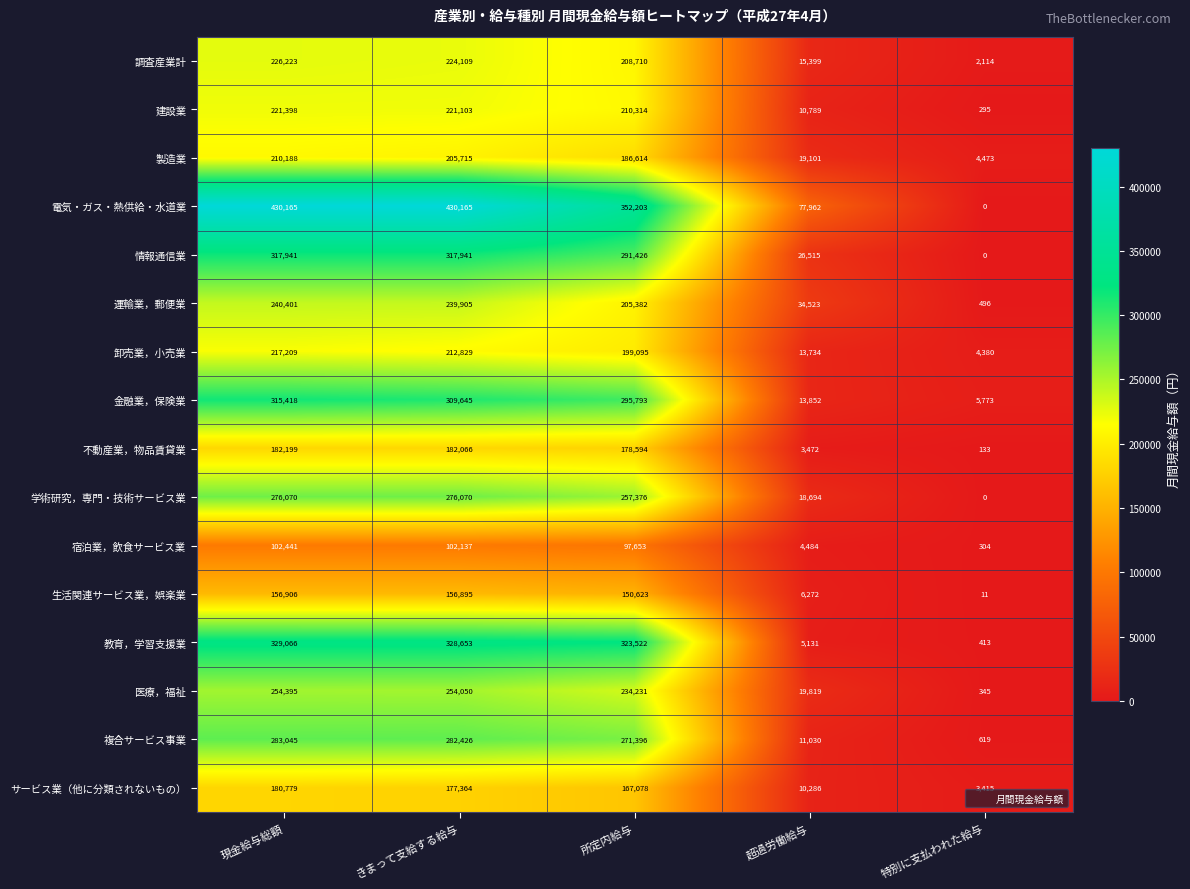

Between きまって支給する給与 and 特別に支払われた給与, which series saw the biggest shift?

電気・ガス・熱供給・水道業